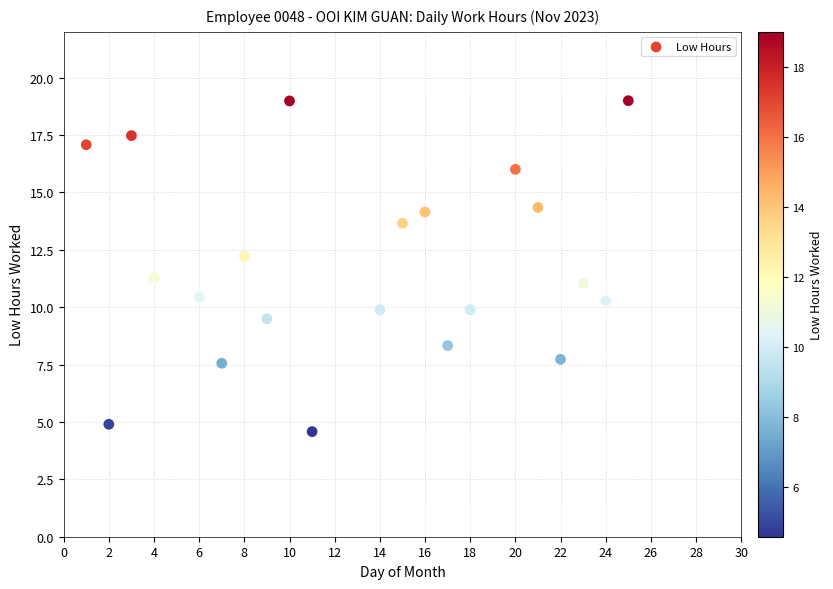

What is the range of Y values (max minus min)?

14.4